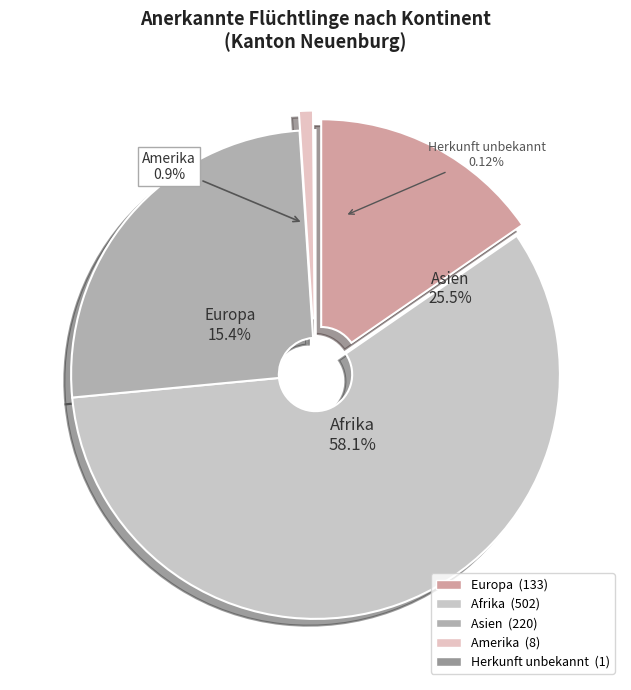

Rank the categories by value from highest to lowest.

Afrika, Asien, Europa, Amerika, Herkunft unbekannt